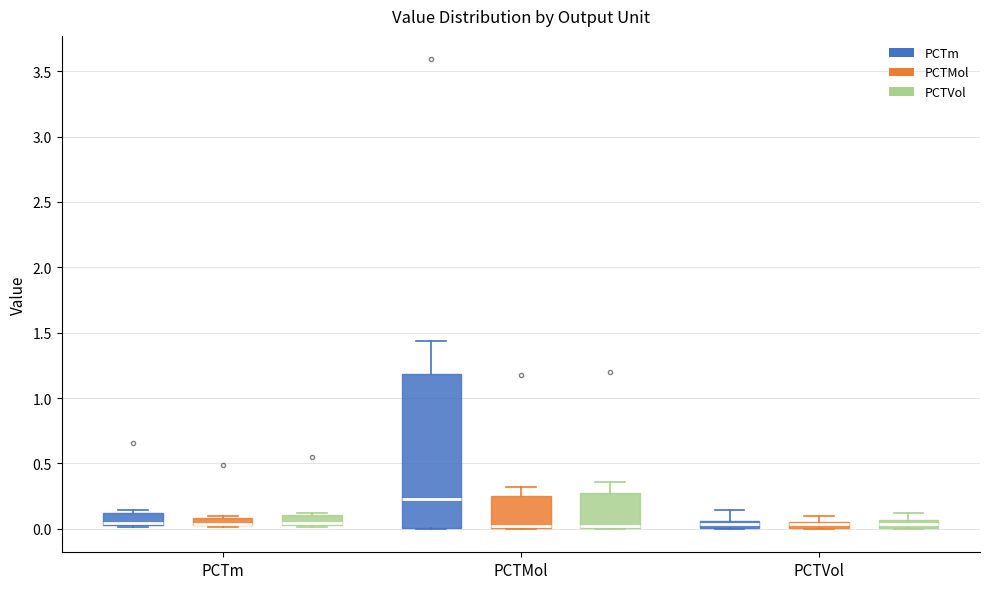

Where is the upper edge of the box for PCTVol (PCTm) on the y-axis? The values are not printed on the chart, so give them approximately, as read against the axis.

0.05